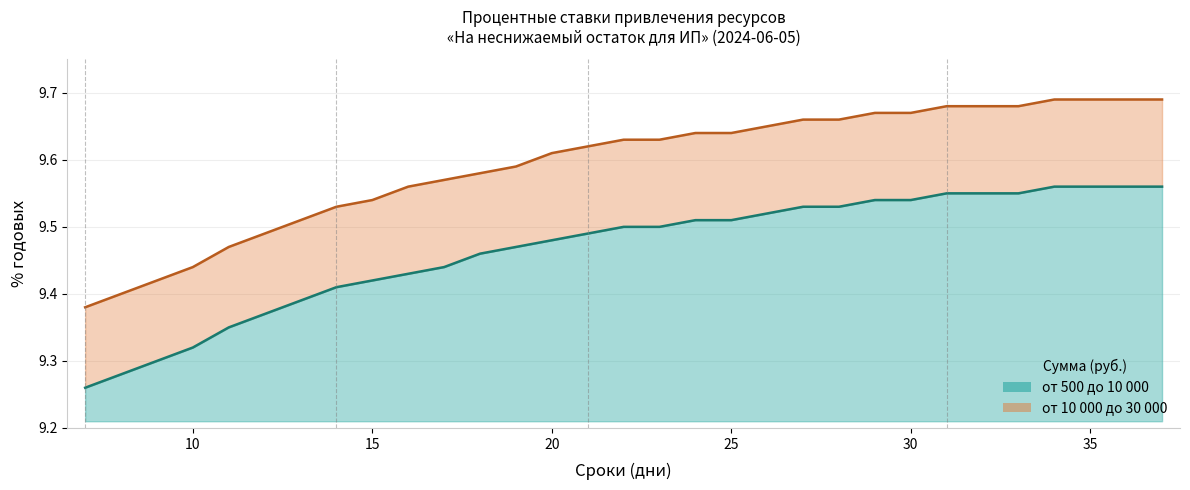

What is the sum of all от 500 до 10 000 values?

293.4